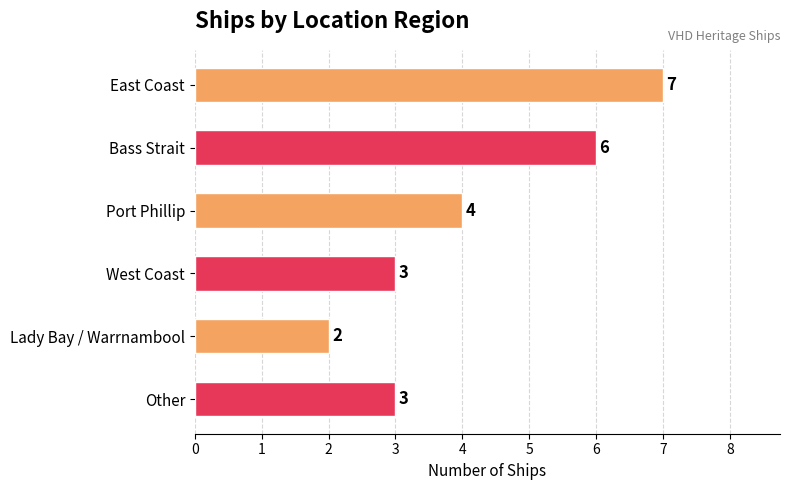

What is the sum of all values?

25